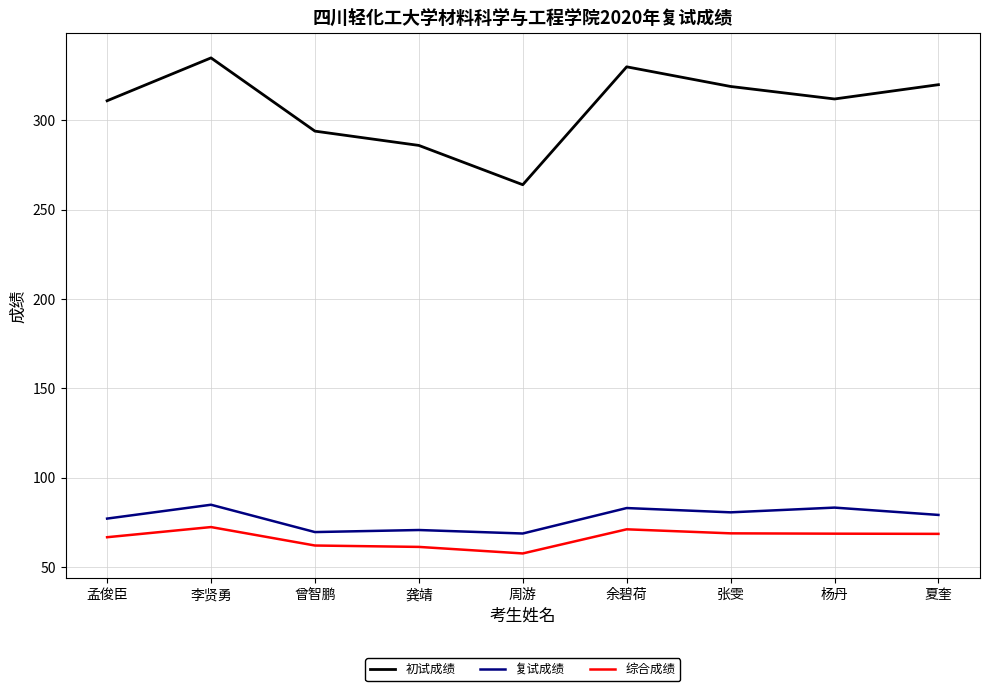

What is the difference between the maximum and minimum values in the 初试成绩 series?

71.0